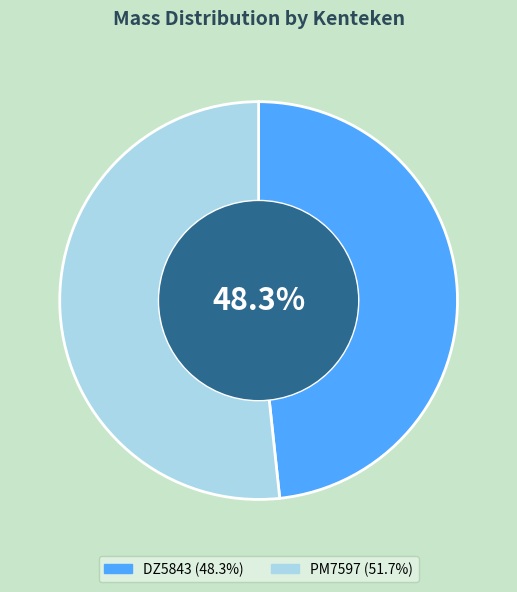

Combined, do DZ5843 and PM7597 account for over 50%?

Yes